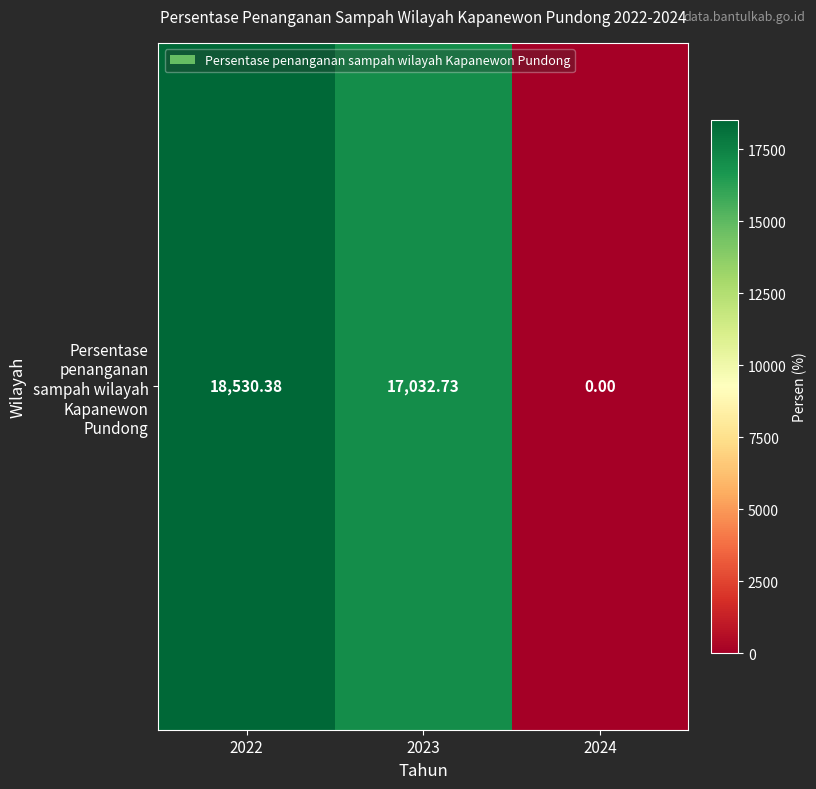

Where does the data first go above 17032?

2022